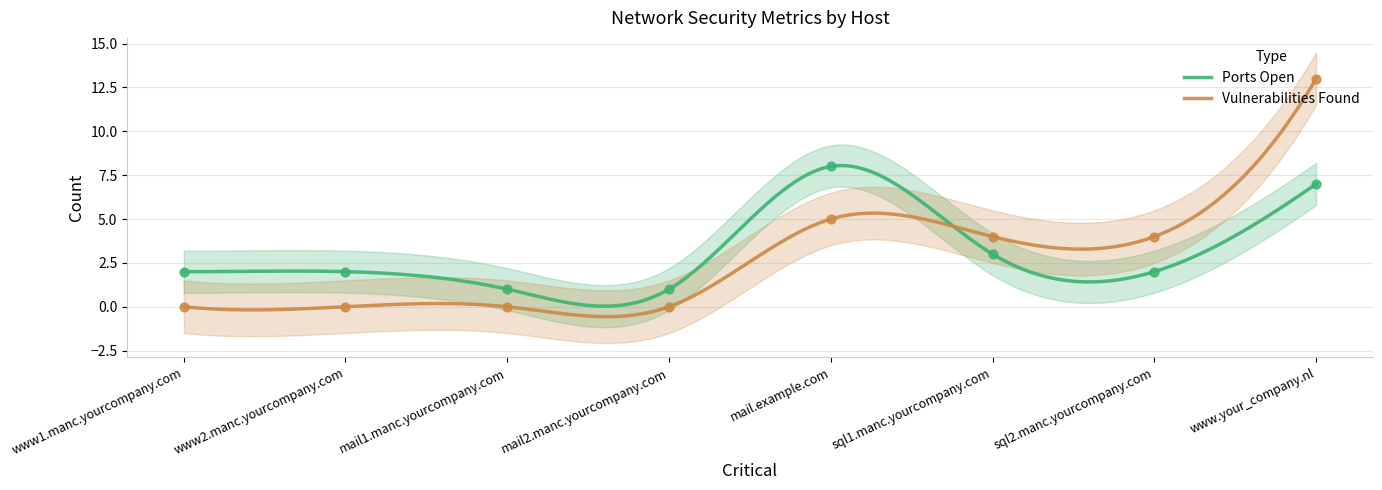

Which series has the largest Y range (max minus min)?

Vulnerabilities Found